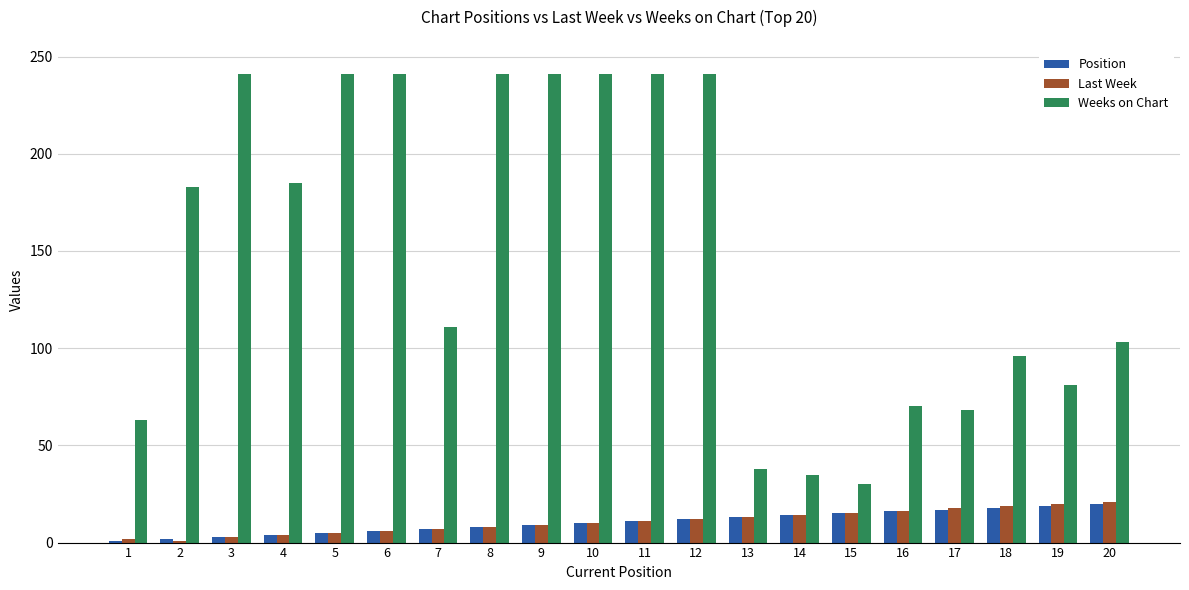

Count the number of categories in the chart.

20